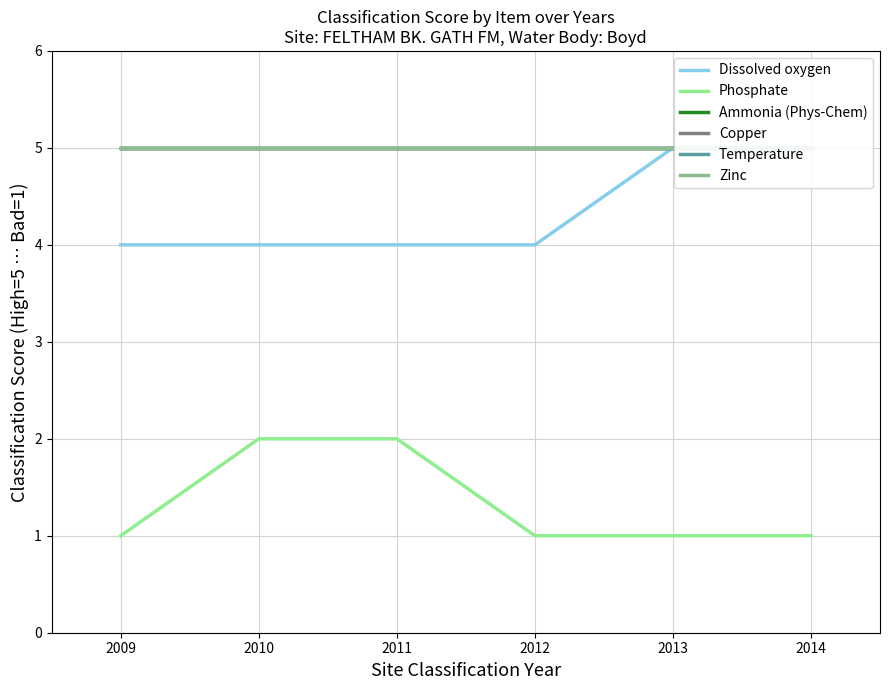

What is the average value of the Zinc series?

5